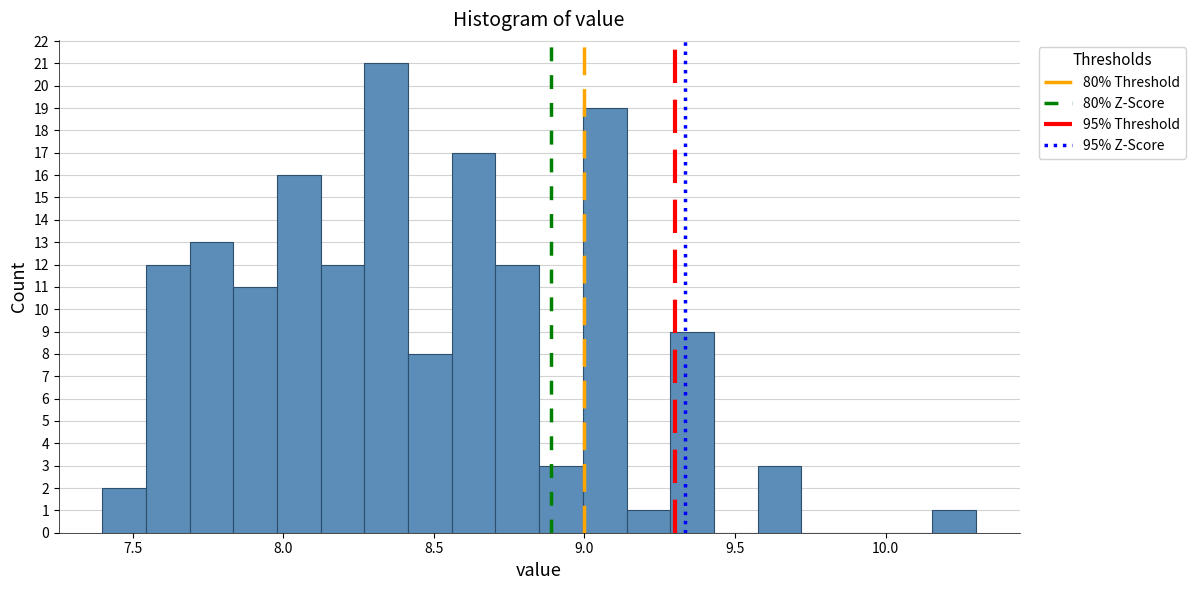

Around what value on the x-axis is the tallest bar? Give the approximate position of its centre, as read against the axis.

8.35